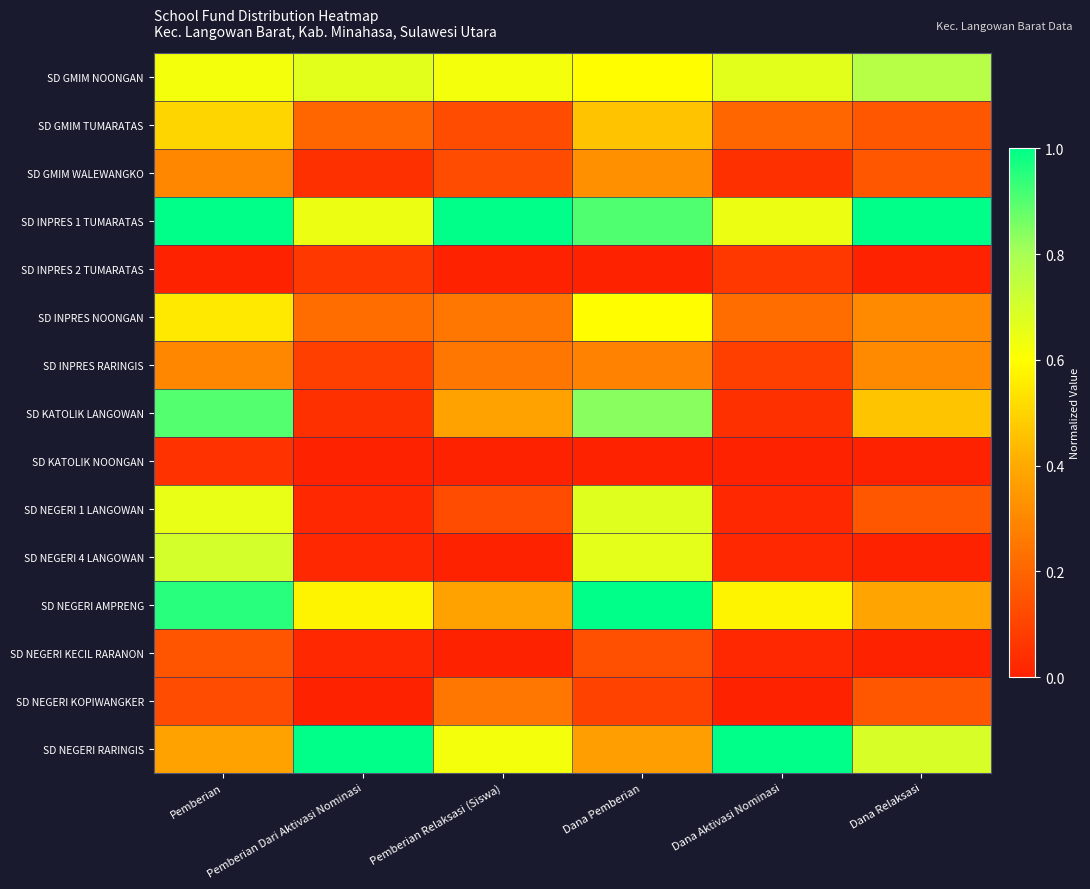

Which series changed the most between Pemberian Dari Aktivasi Nominasi and Dana Aktivasi Nominasi?

SD GMIM NOONGAN